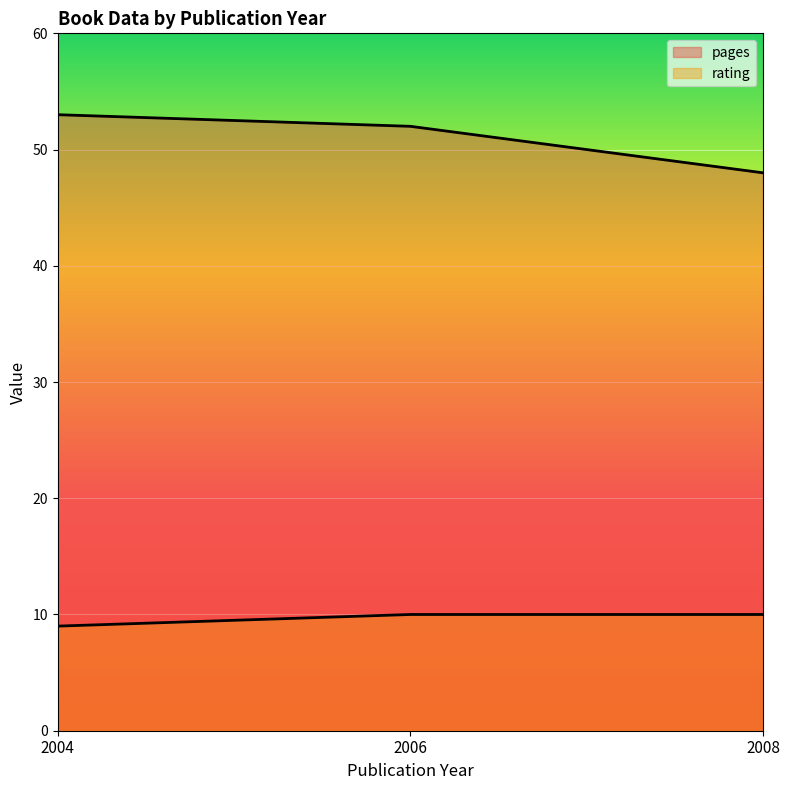

True or false: pages has a value of 21 at 2004.

False